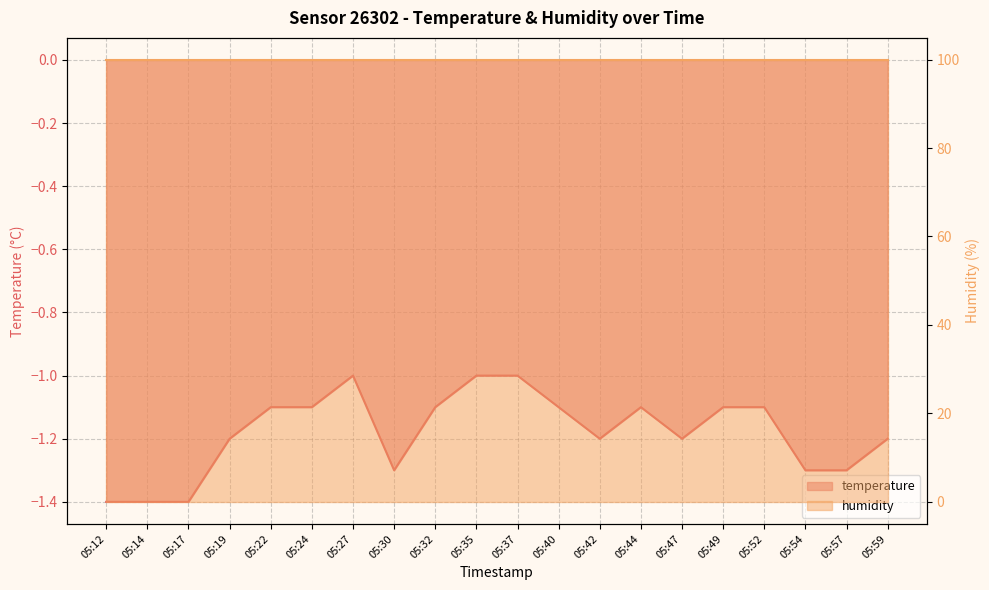

Is it true that the value at 05:54 is -1.3?

True